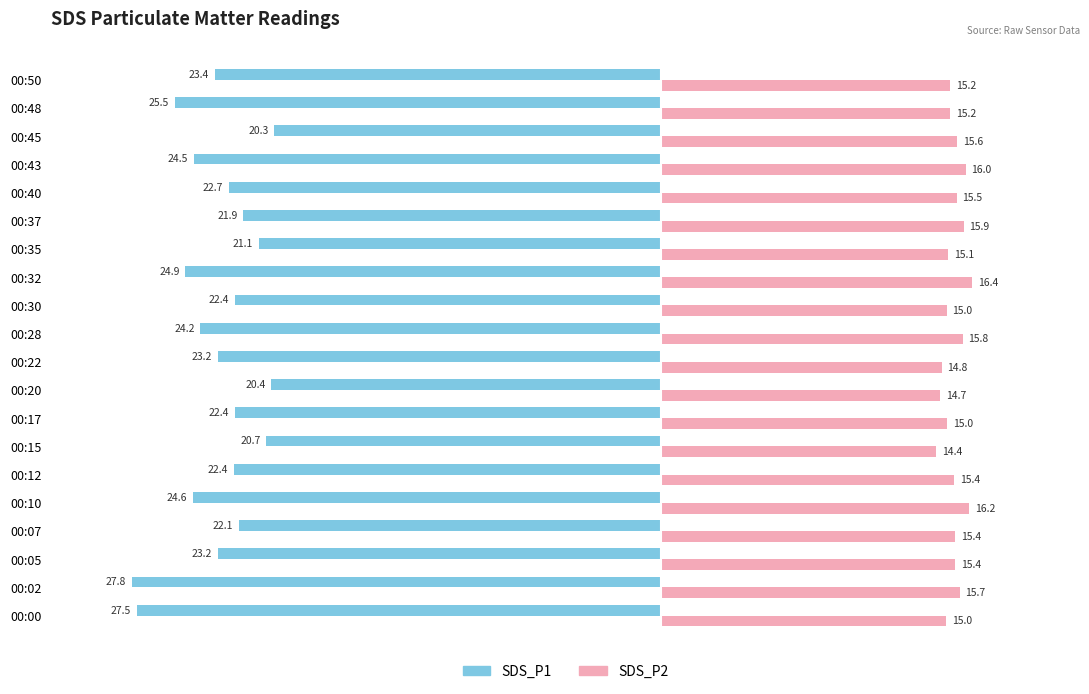

What is the maximum value for SDS_P1?

-20.3